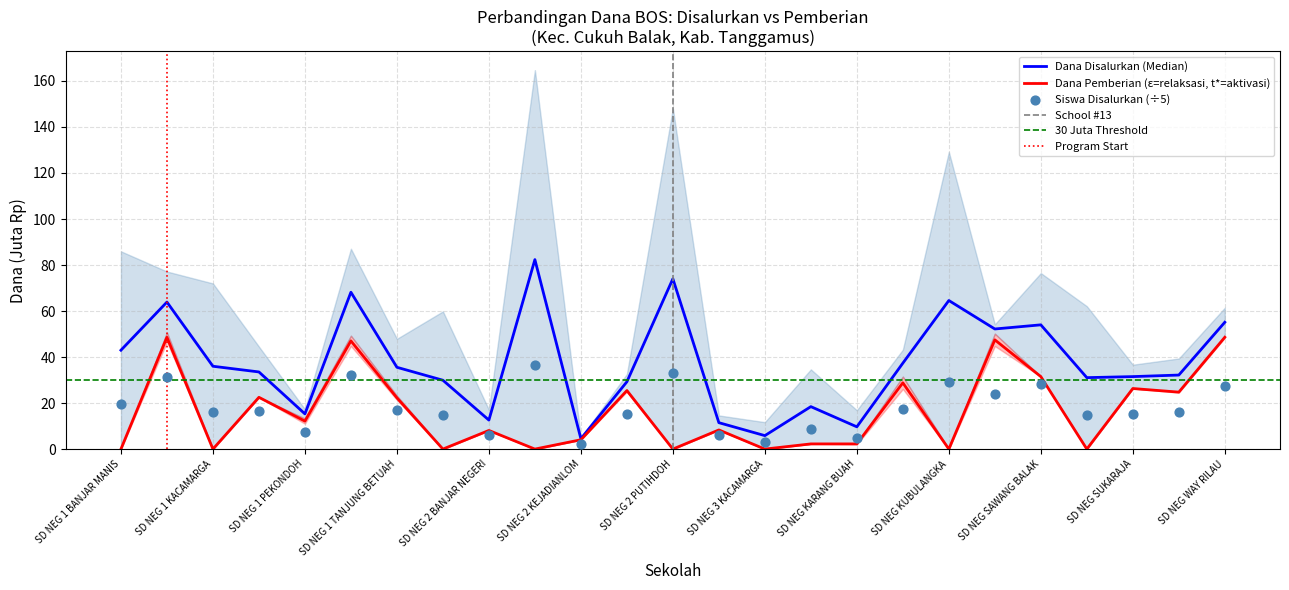

Which series reaches the minimum Y coordinate?

Pemberian_Dana